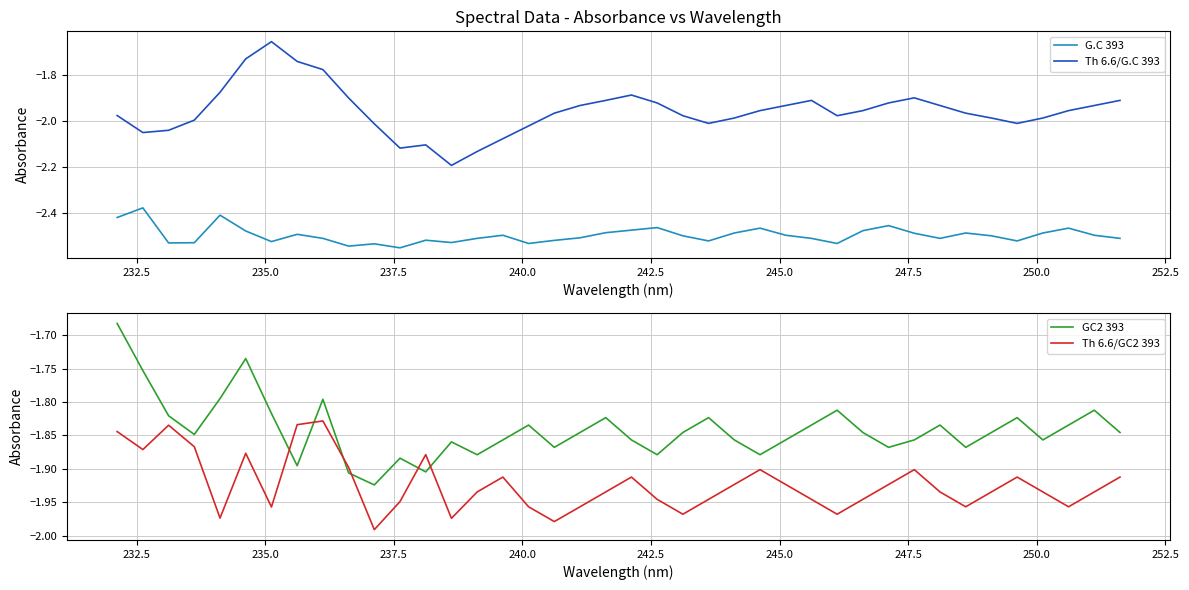

True or false: GC2 393 and Th 6.6/GC2 393 cross at least once.

True